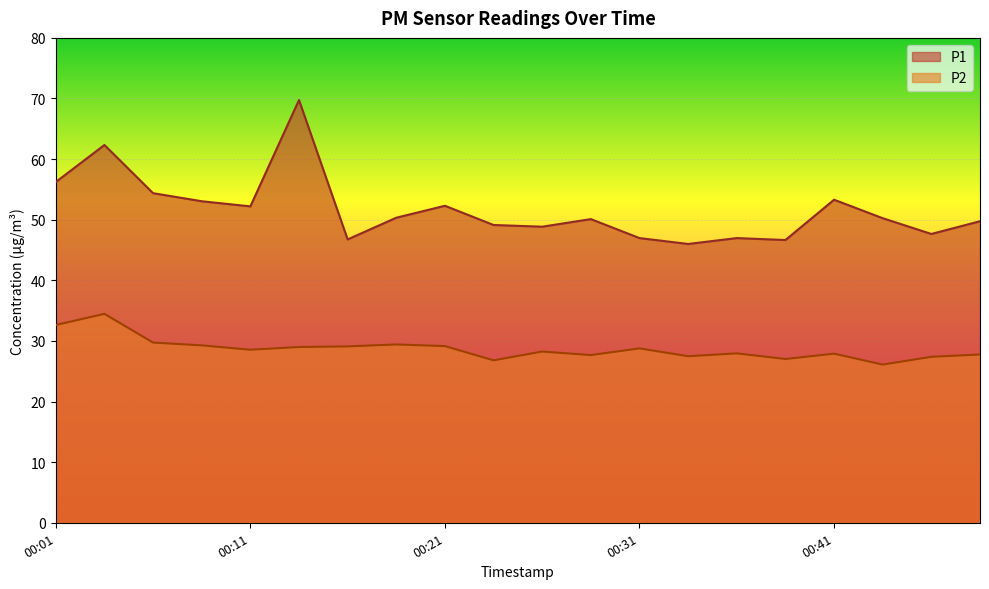

What is the value of the P2 point at the 17th from the left?

27.9